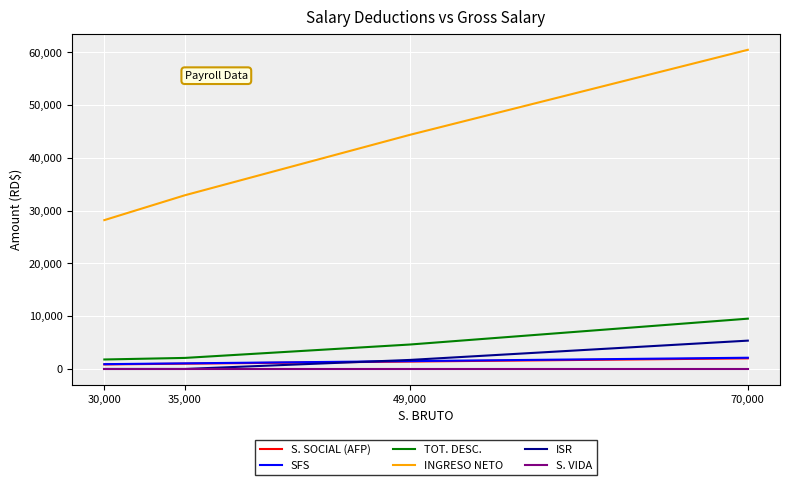

True or false: INGRESO NETO and TOT. DESC. cross at least once.

False